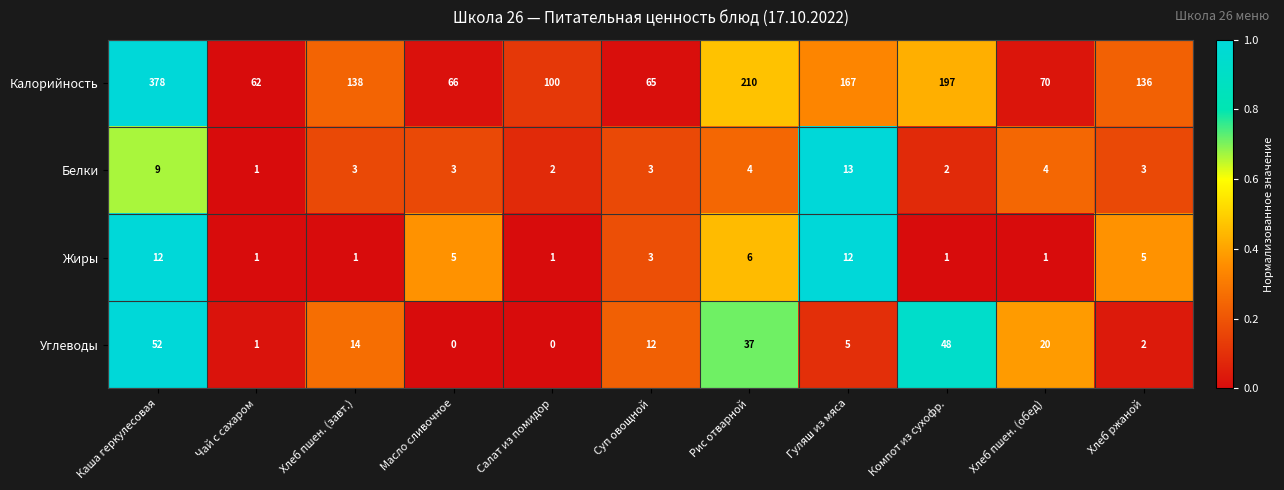

List the labels in order of Калорийность value, smallest first.

Чай с сахаром, Суп овощной, Масло сливочное, Хлеб пшен. (обед), Салат из помидор, Хлеб ржаной, Хлеб пшен. (завт.), Гуляш из мяса, Компот из сухофр., Рис отварной, Каша геркулесовая